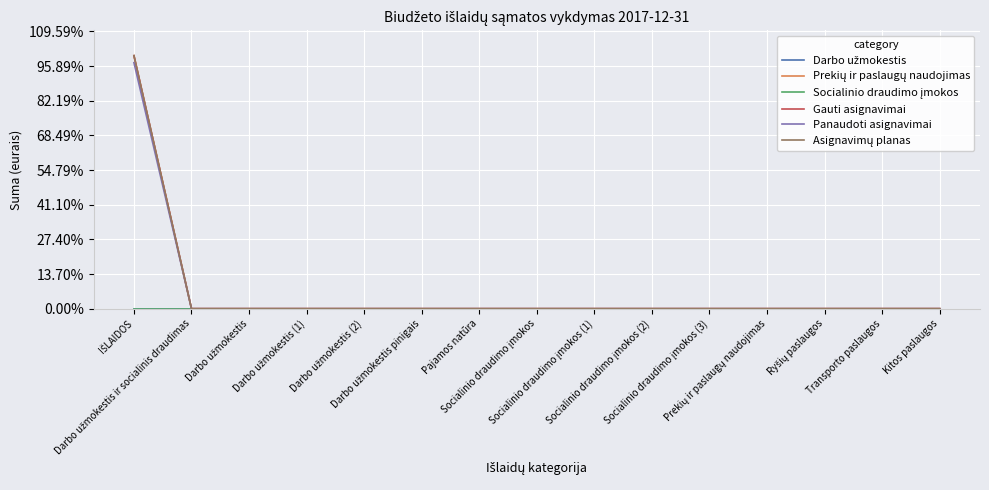

Which series has the largest total across all categories?

Prekių ir paslaugų naudojimas